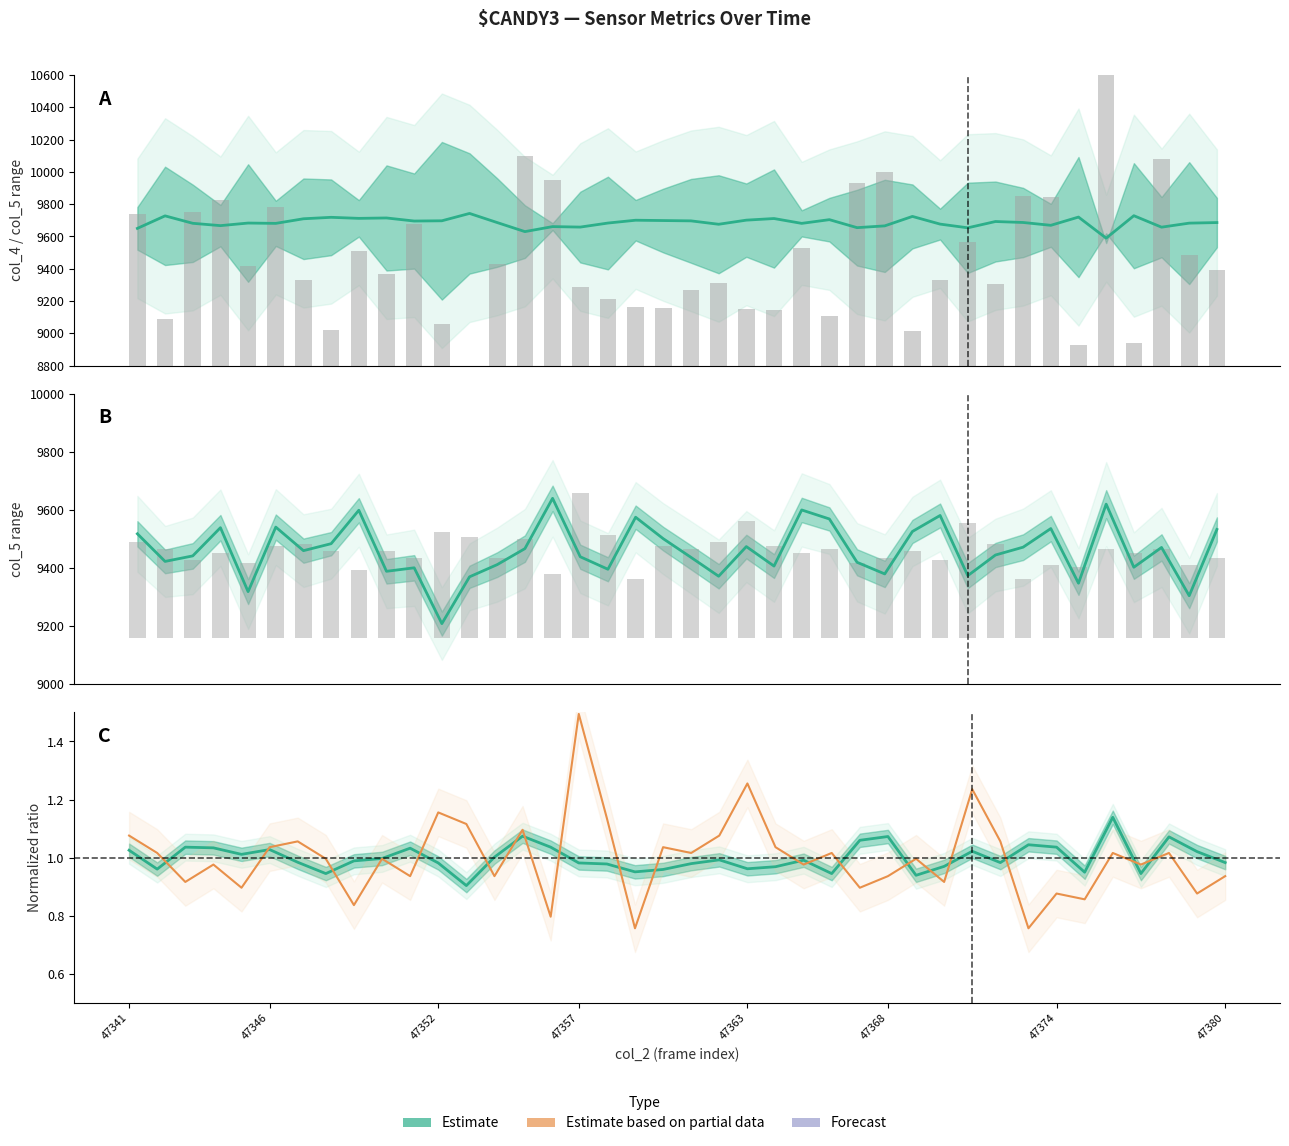

The value of Estimate at 33 is 9536.0. True or false?

True